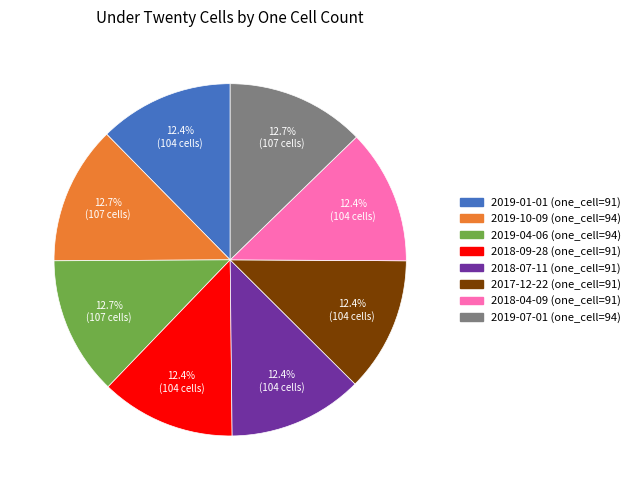

Is there any slice that represents more than half of the pie?

No